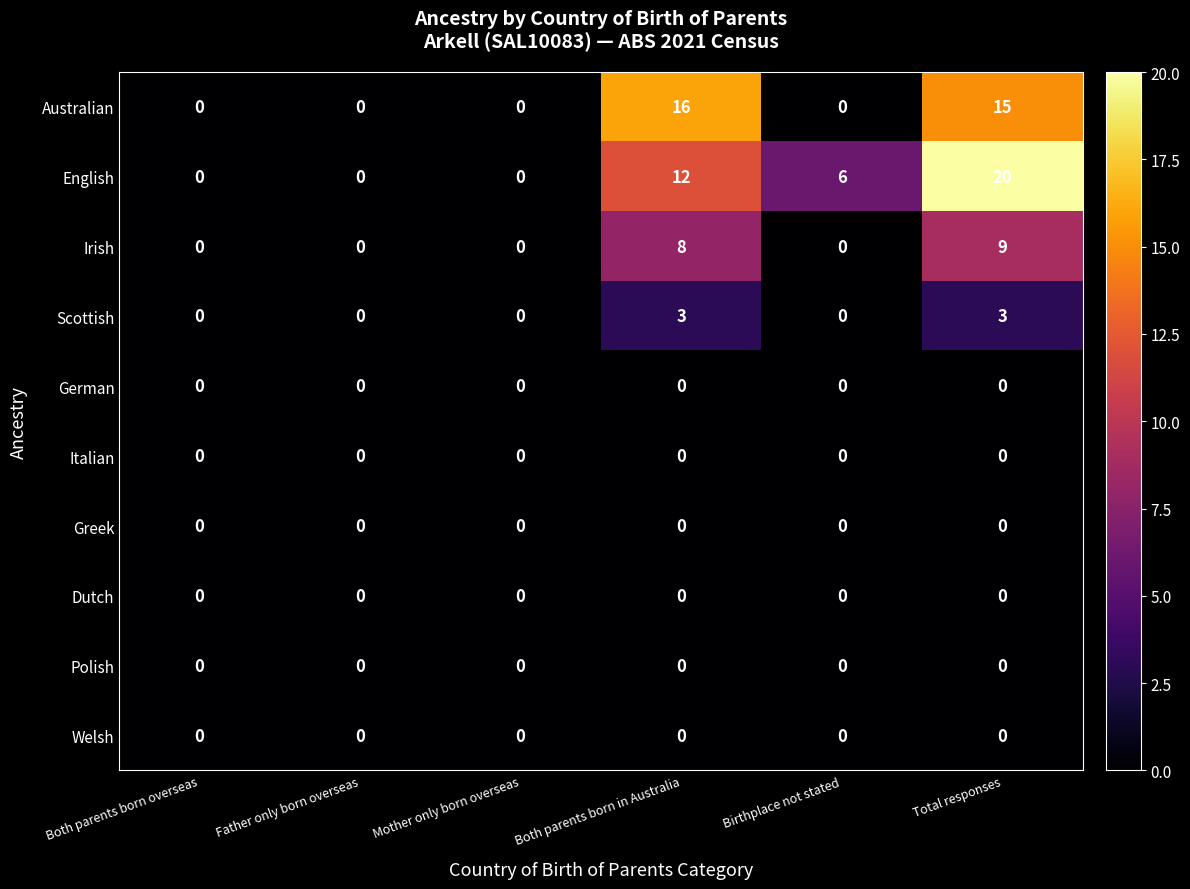

Where does the English series first go above 6?

Both parents born in Australia